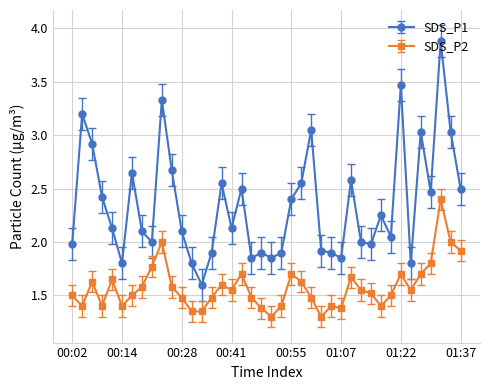

True or false: SDS_P2 has more than 0 interior local peaks.

True